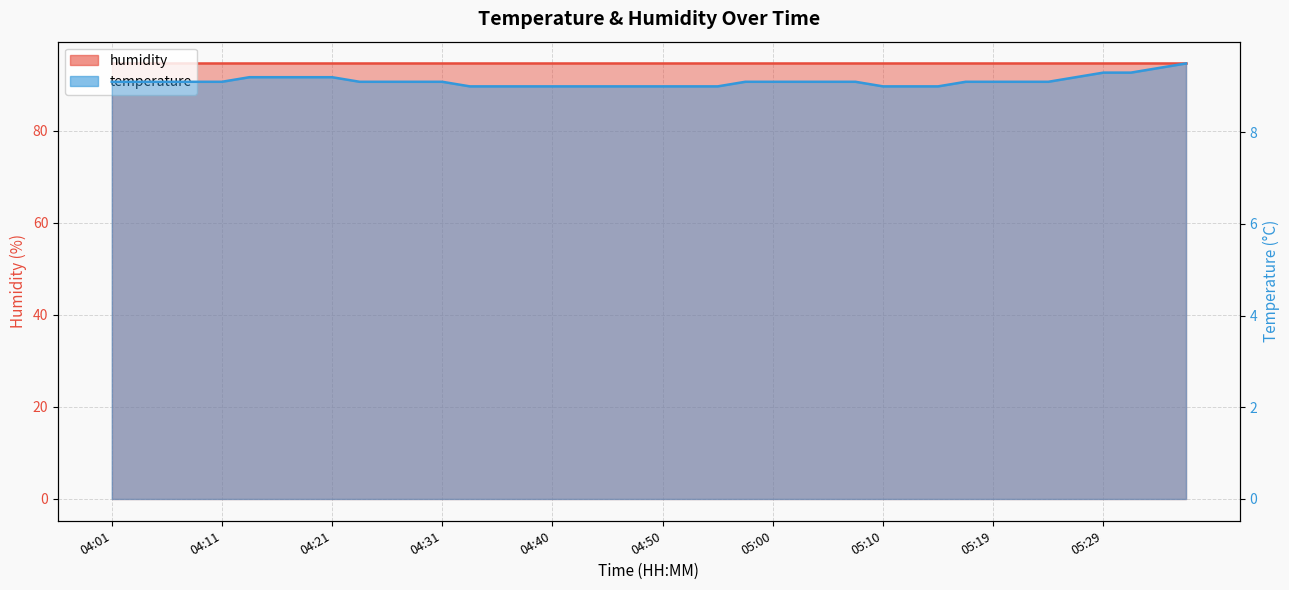

The chart shows a value of 9.0 at 04:50. True or false?

True